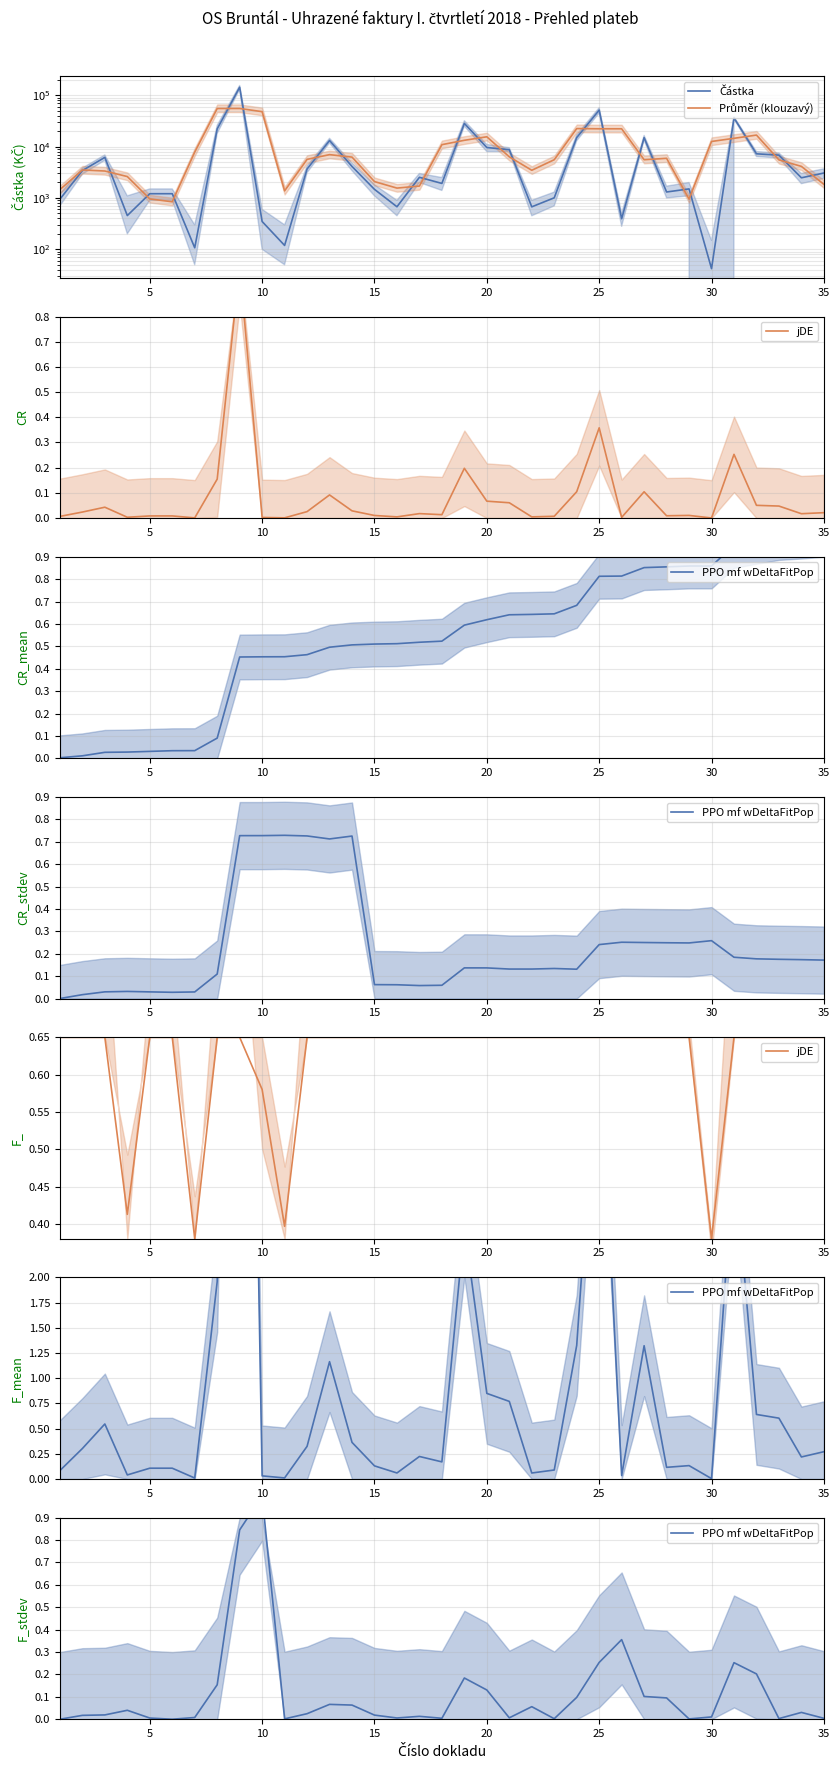

How many data points in PPO mf wDeltaFitPop are above 0?

33